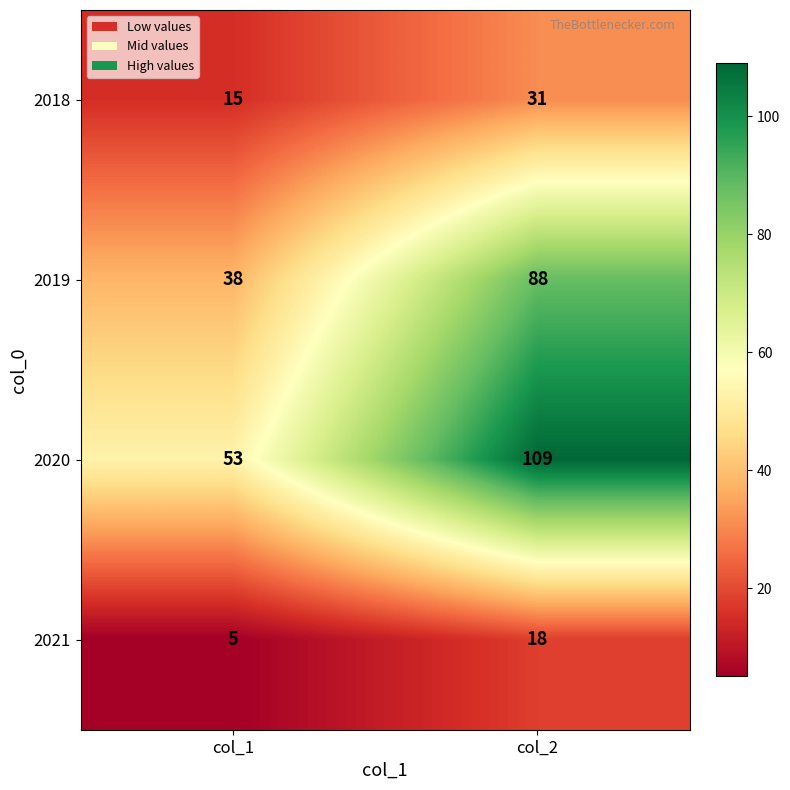

At which category is the sum across all series the highest?

col_2